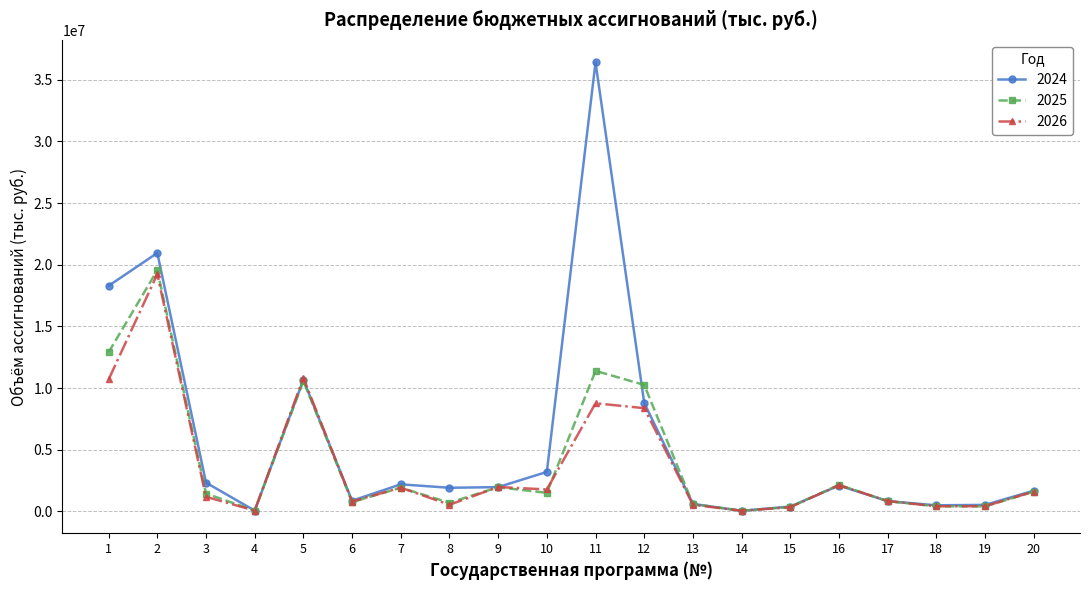

Where is the first local maximum for 2026?

2